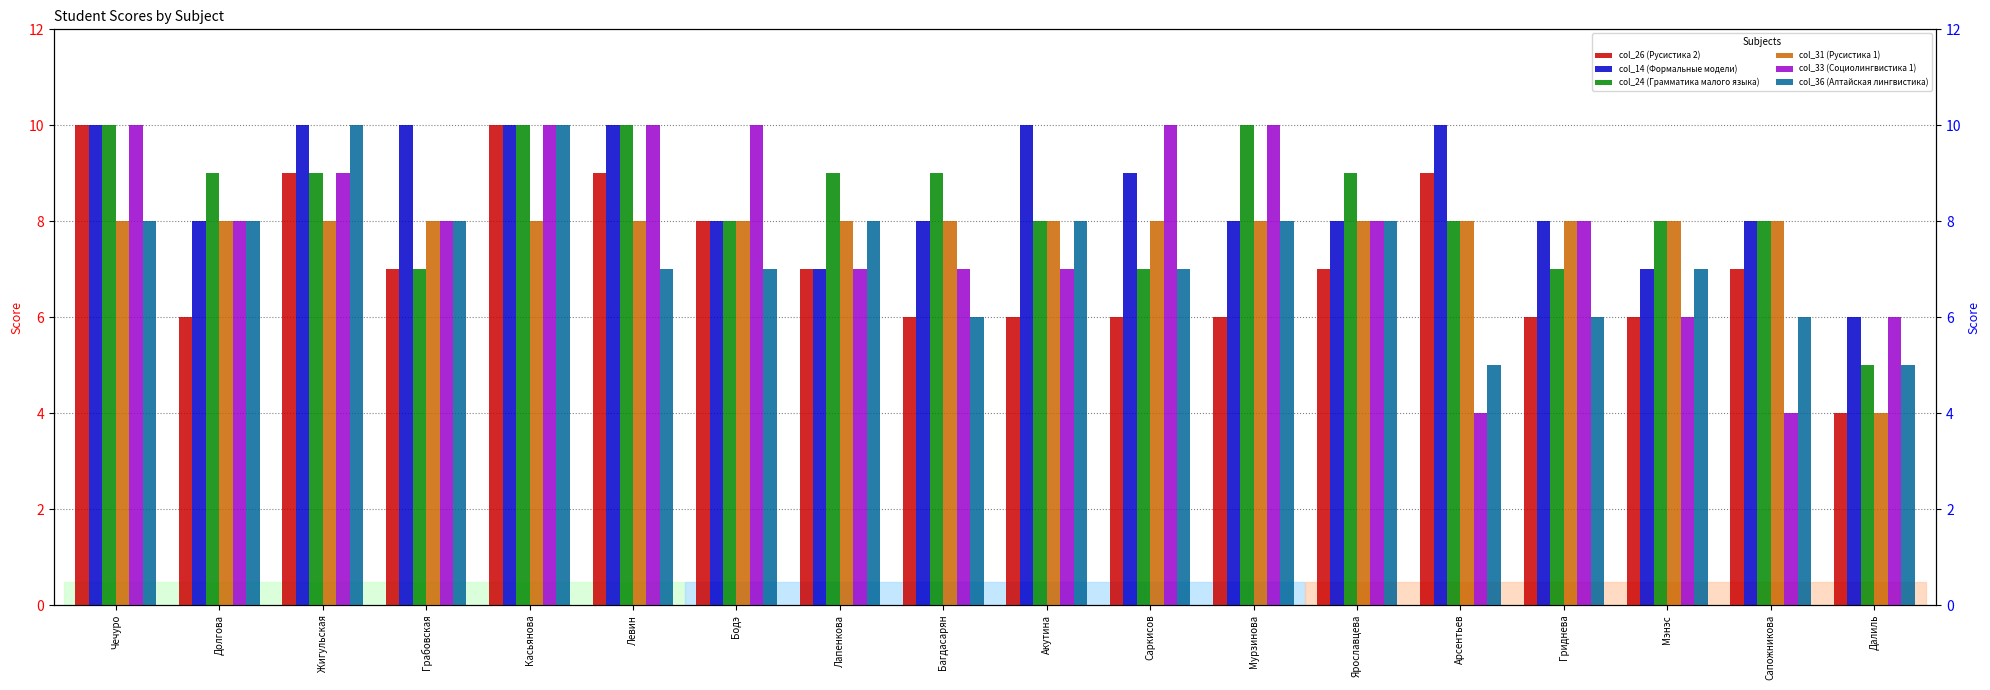

What is the maximum value for col_26 (Русистика 2)?

10